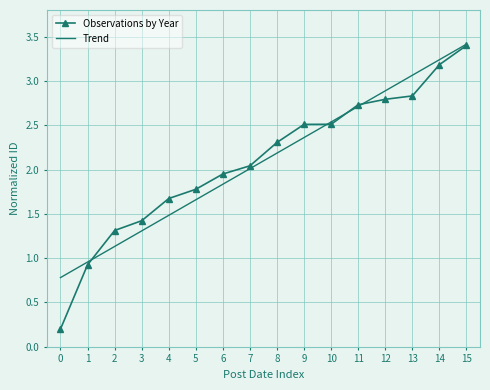

List the labels in order of Trend value, largest first.

15, 14, 13, 12, 11, 10, 9, 8, 7, 6, 5, 4, 3, 2, 1, 0